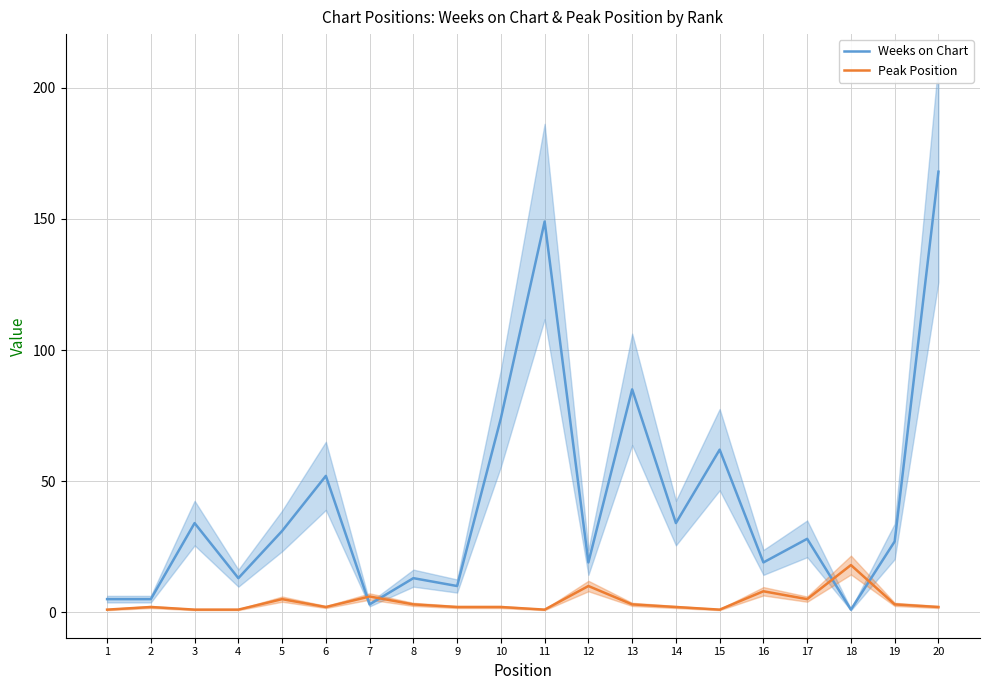

Which series changed the most between 5 and 19?

Weeks on Chart